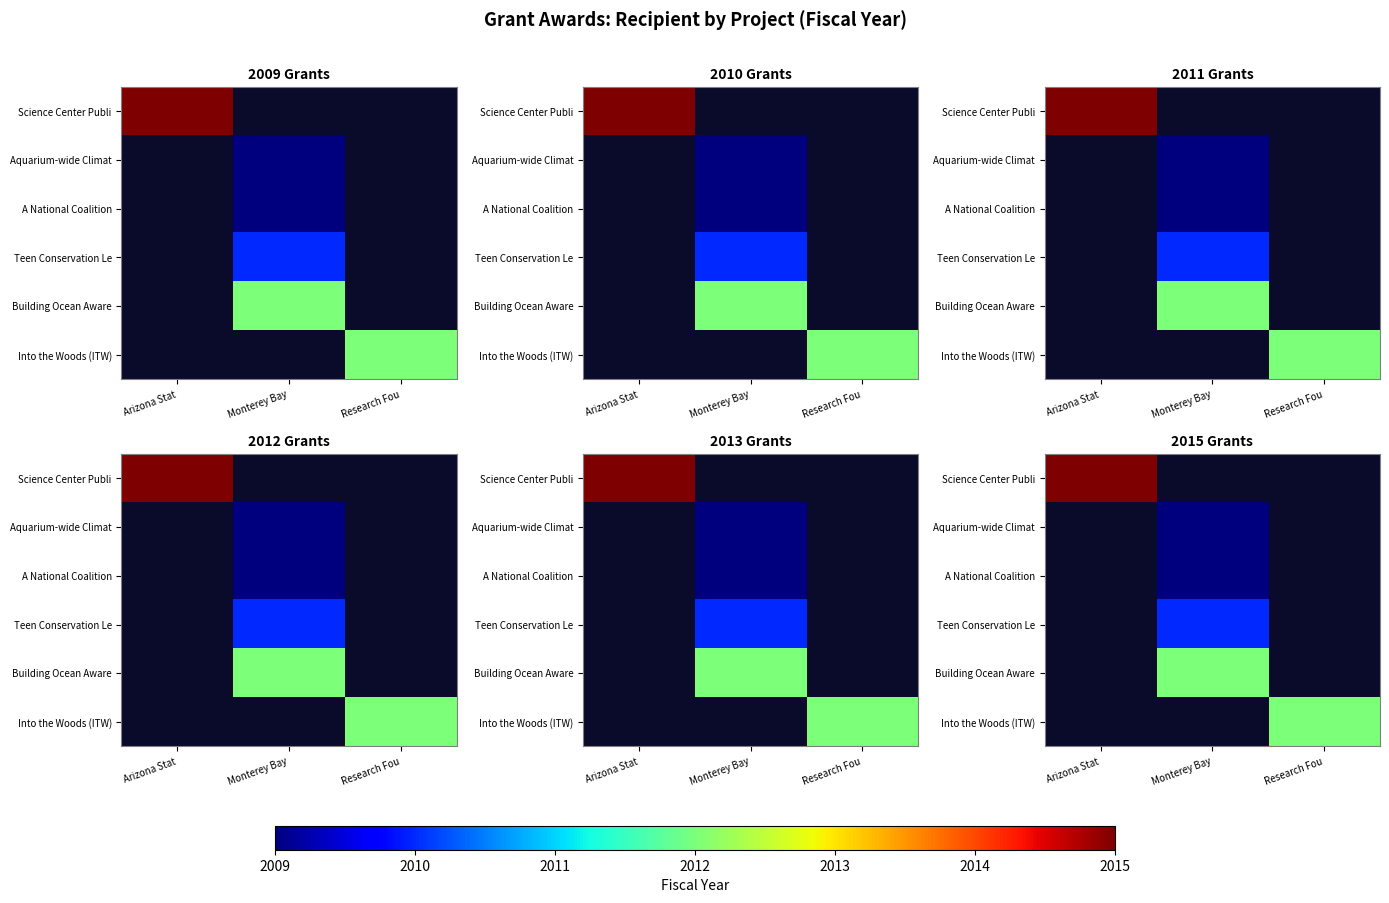

What is the smallest value displayed?

2009.0